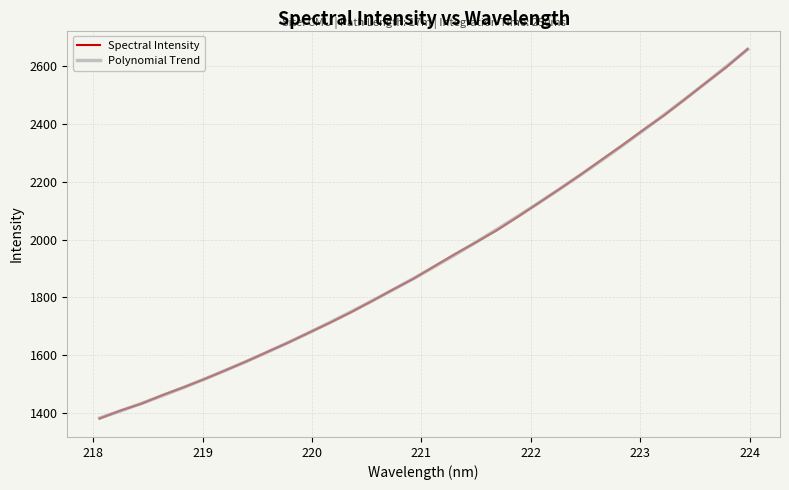

Which series ends up on top after the final intersection of Spectral Intensity and Polynomial Trend?

Spectral Intensity